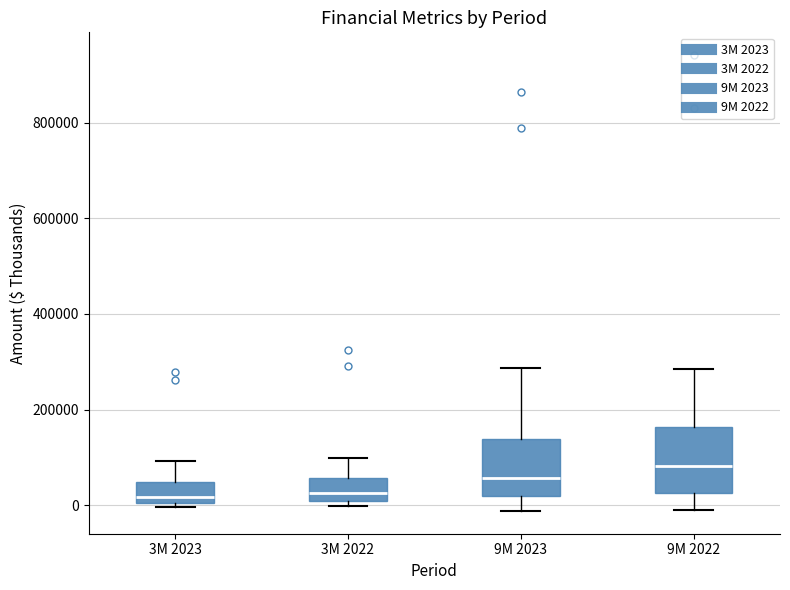

Which box has the highest median line?

9M 2022